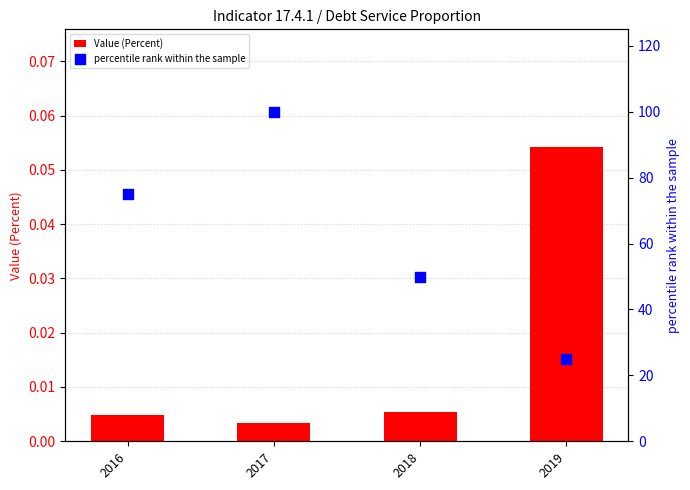

What is the total value across all series at 2019?

25.1